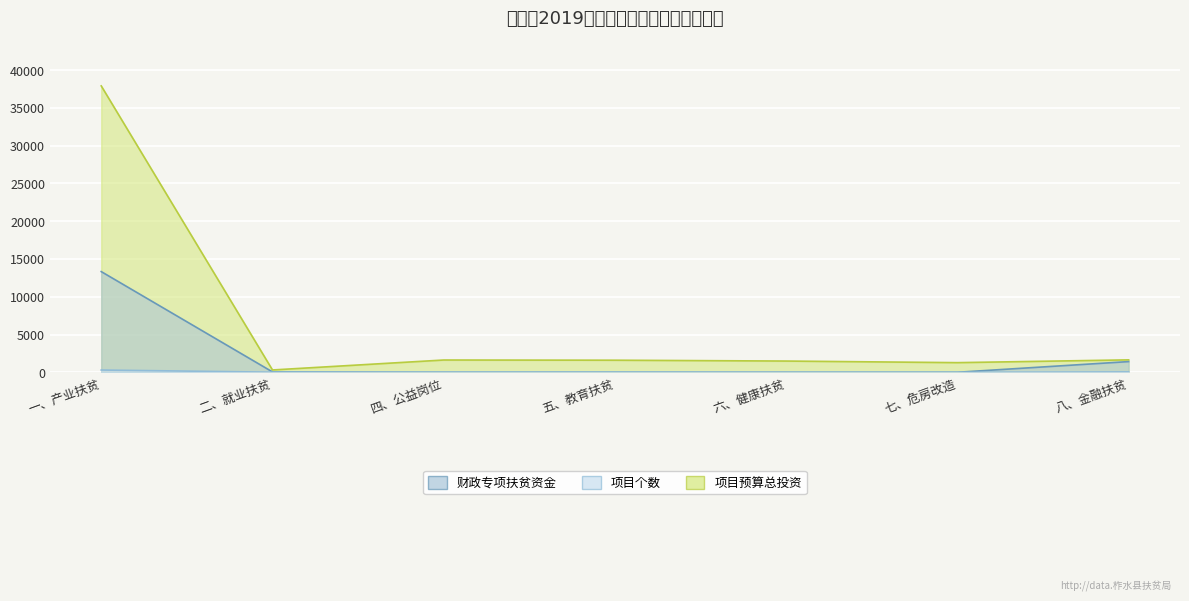

What is the difference between the second highest and minimum values in the 项目个数 series?

45.0